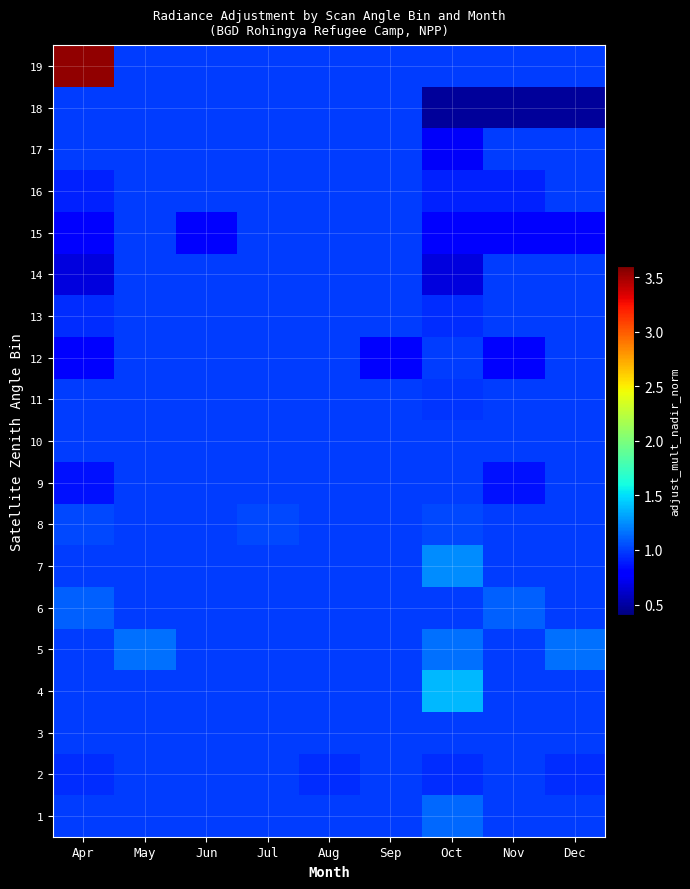

Reading left to right, list all the values displayed in this chart.

1: Apr=1.0	May=1.0	Jun=1.0	Jul=1.0	Aug=1.0	Sep=1.0	Oct=1.1	Nov=1.0	Dec=1.0
2: Apr=0.9	May=1.0	Jun=1.0	Jul=1.0	Aug=0.9	Sep=1.0	Oct=0.9	Nov=1.0	Dec=0.9
3: Apr=1.0	May=1.0	Jun=1.0	Jul=1.0	Aug=1.0	Sep=1.0	Oct=1.0	Nov=1.0	Dec=1.0
4: Apr=1.0	May=1.0	Jun=1.0	Jul=1.0	Aug=1.0	Sep=1.0	Oct=1.4	Nov=1.0	Dec=1.0
5: Apr=1.0	May=1.2	Jun=1.0	Jul=1.0	Aug=1.0	Sep=1.0	Oct=1.2	Nov=1.0	Dec=1.2
6: Apr=1.1	May=1.0	Jun=1.0	Jul=1.0	Aug=1.0	Sep=1.0	Oct=1.0	Nov=1.1	Dec=1.0
7: Apr=1.0	May=1.0	Jun=1.0	Jul=1.0	Aug=1.0	Sep=1.0	Oct=1.2	Nov=1.0	Dec=1.0
8: Apr=1.0	May=1.0	Jun=1.0	Jul=1.0	Aug=1.0	Sep=1.0	Oct=1.0	Nov=1.0	Dec=1.0
9: Apr=0.9	May=1.0	Jun=1.0	Jul=1.0	Aug=1.0	Sep=1.0	Oct=1.0	Nov=0.9	Dec=1.0
10: Apr=1.0	May=1.0	Jun=1.0	Jul=1.0	Aug=1.0	Sep=1.0	Oct=1.0	Nov=1.0	Dec=1.0
11: Apr=1.0	May=1.0	Jun=1.0	Jul=1.0	Aug=1.0	Sep=1.0	Oct=1.0	Nov=1.0	Dec=1.0
12: Apr=0.8	May=1.0	Jun=1.0	Jul=1.0	Aug=1.0	Sep=0.8	Oct=1.0	Nov=0.8	Dec=1.0
13: Apr=0.9	May=1.0	Jun=1.0	Jul=1.0	Aug=1.0	Sep=1.0	Oct=0.9	Nov=1.0	Dec=1.0
14: Apr=0.7	May=1.0	Jun=1.0	Jul=1.0	Aug=1.0	Sep=1.0	Oct=0.7	Nov=1.0	Dec=1.0
15: Apr=0.8	May=1.0	Jun=0.8	Jul=1.0	Aug=1.0	Sep=1.0	Oct=0.8	Nov=0.8	Dec=0.8
16: Apr=0.9	May=1.0	Jun=1.0	Jul=1.0	Aug=1.0	Sep=1.0	Oct=0.9	Nov=0.9	Dec=1.0
17: Apr=1.0	May=1.0	Jun=1.0	Jul=1.0	Aug=1.0	Sep=1.0	Oct=0.7	Nov=1.0	Dec=1.0
18: Apr=1.0	May=1.0	Jun=1.0	Jul=1.0	Aug=1.0	Sep=1.0	Oct=0.5	Nov=0.5	Dec=0.5
19: Apr=3.5	May=1.0	Jun=1.0	Jul=1.0	Aug=1.0	Sep=1.0	Oct=1.0	Nov=1.0	Dec=1.0